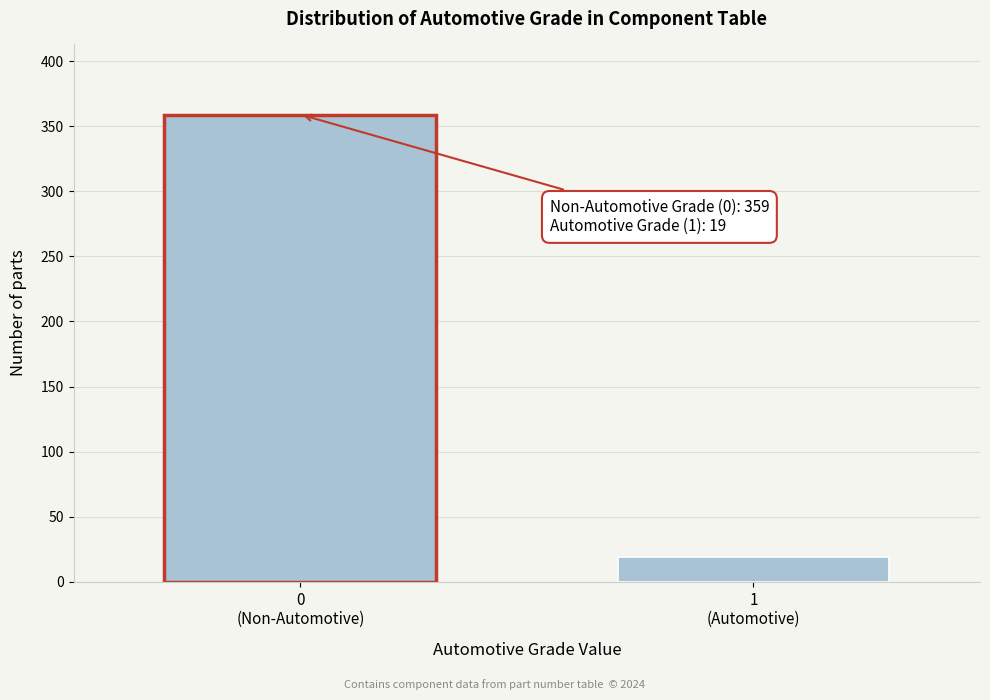

Reading left to right, transcribe all the data shown in this chart.

359	19